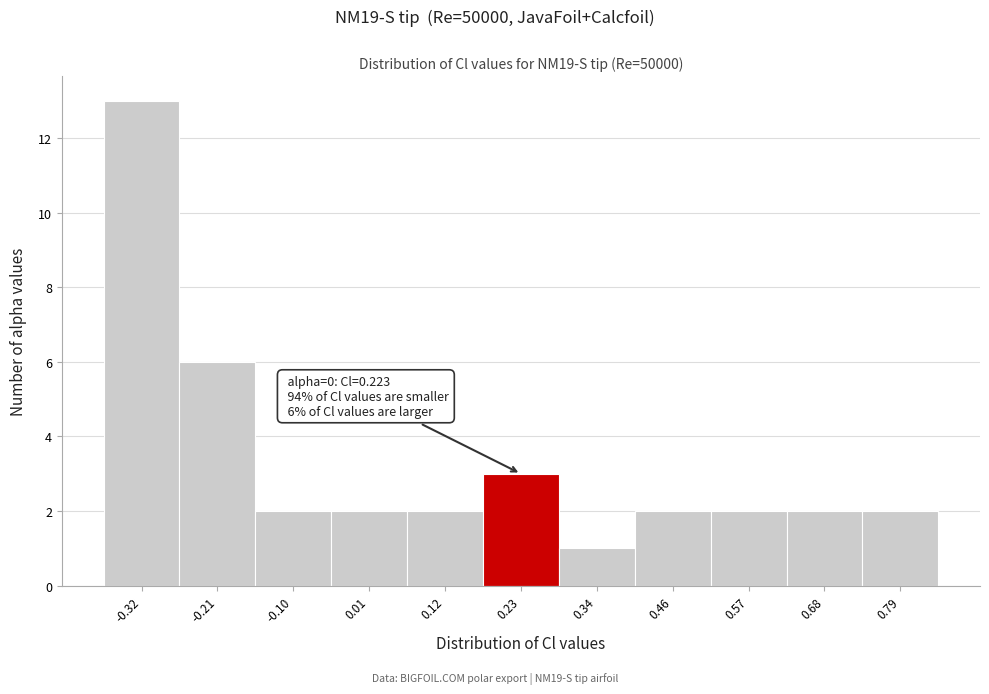

Over which range of the x-axis is the bar tallest?

-0.38 to -0.26